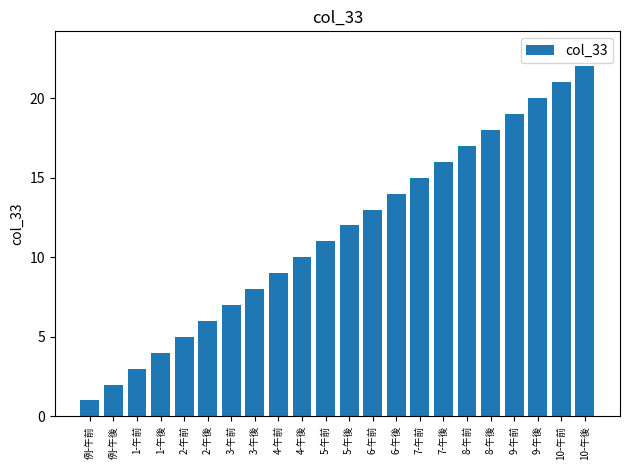

Reading left to right, list all the values displayed in this chart.

1	2	3	4	5	6	7	8	9	10	11	12	13	14	15	16	17	18	19	20	21	22